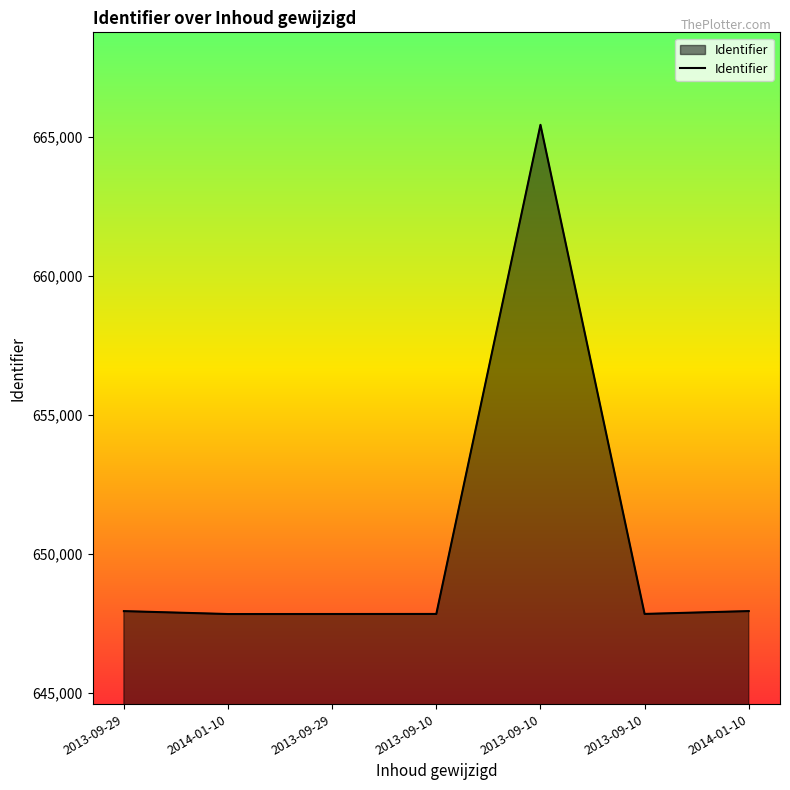

Reading right to left, list all the values displayed in this chart.

2014-01-10=647955	2013-09-10=647853	2013-09-10=665447	2013-09-10=647852	2013-09-29=647850	2014-01-10=647849	2013-09-29=647954